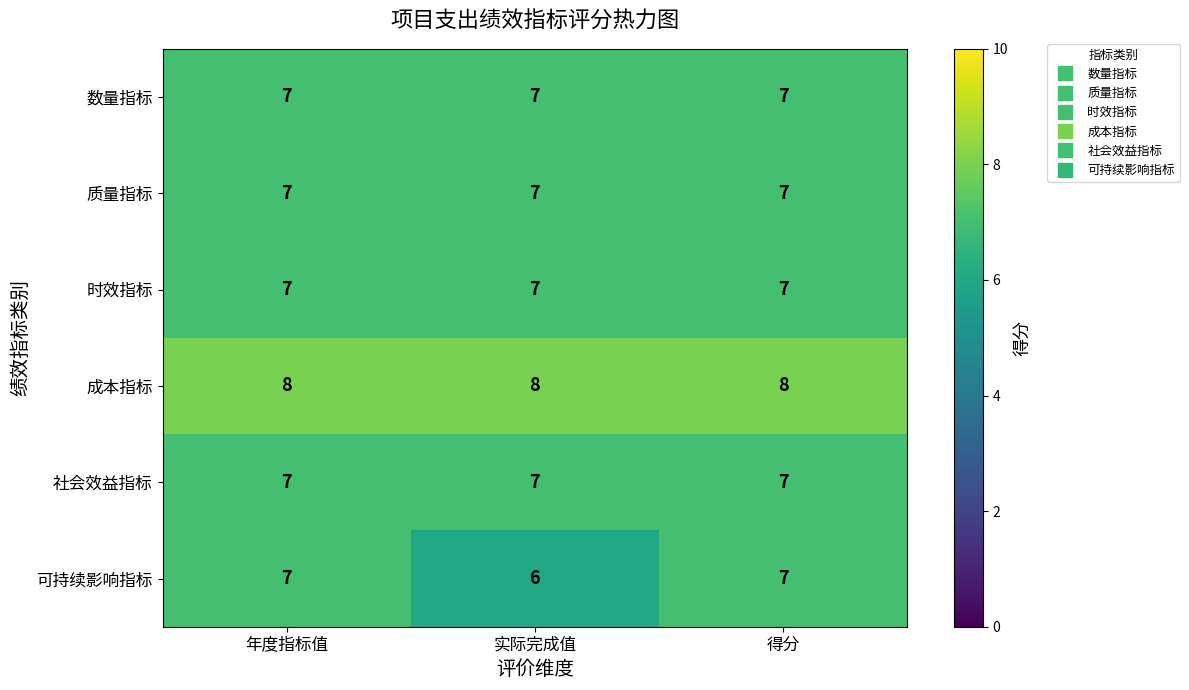

What is the difference between the highest and lowest values at 年度指标值?

1